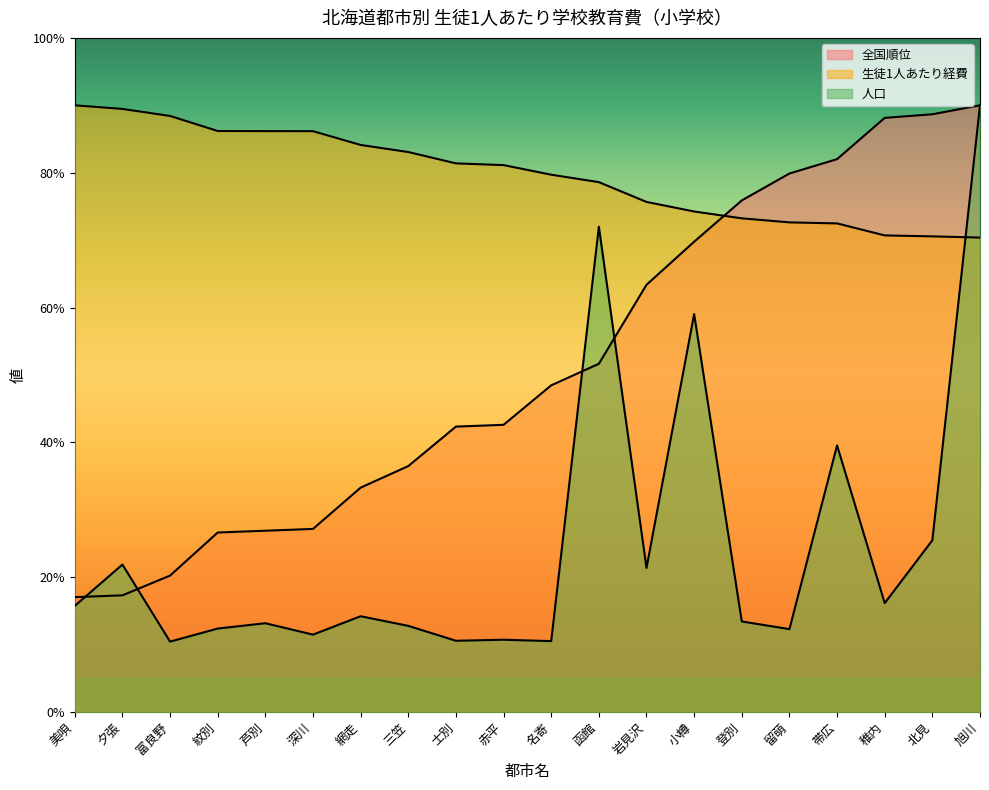

What is the average value of the 生徒1人あたり経費 series?

68404.6